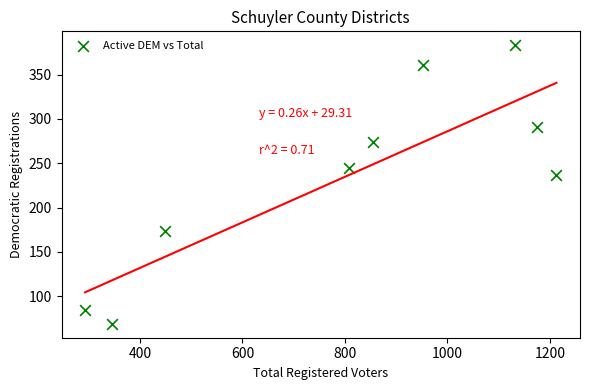

What is the range of X values (max minus min)?

920